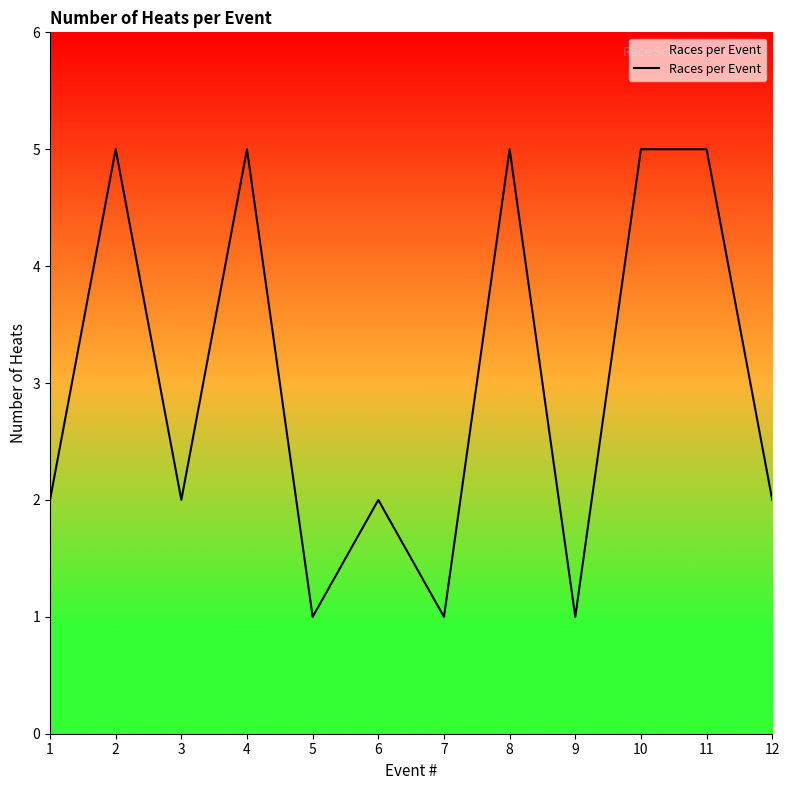

Is this an area chart (filled region under the line)?

No